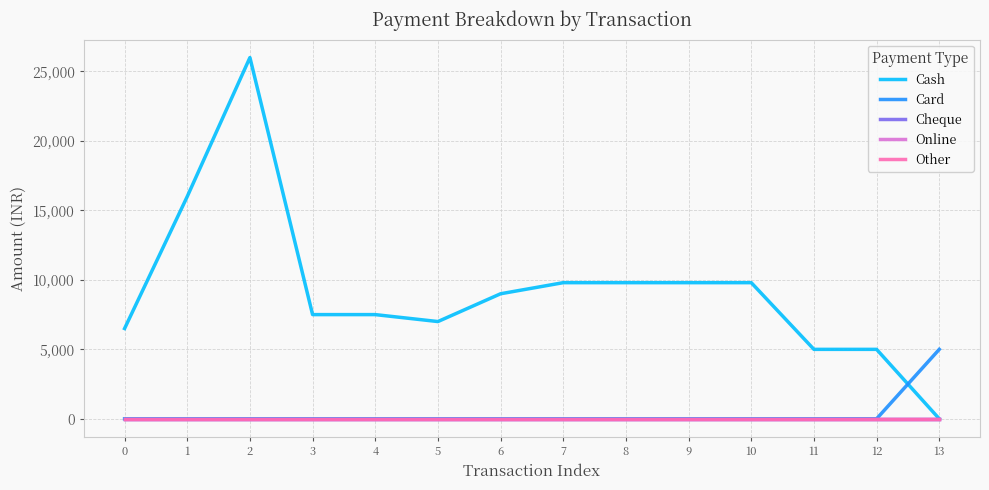

True or false: Cheque has more than 0 interior local peaks.

False